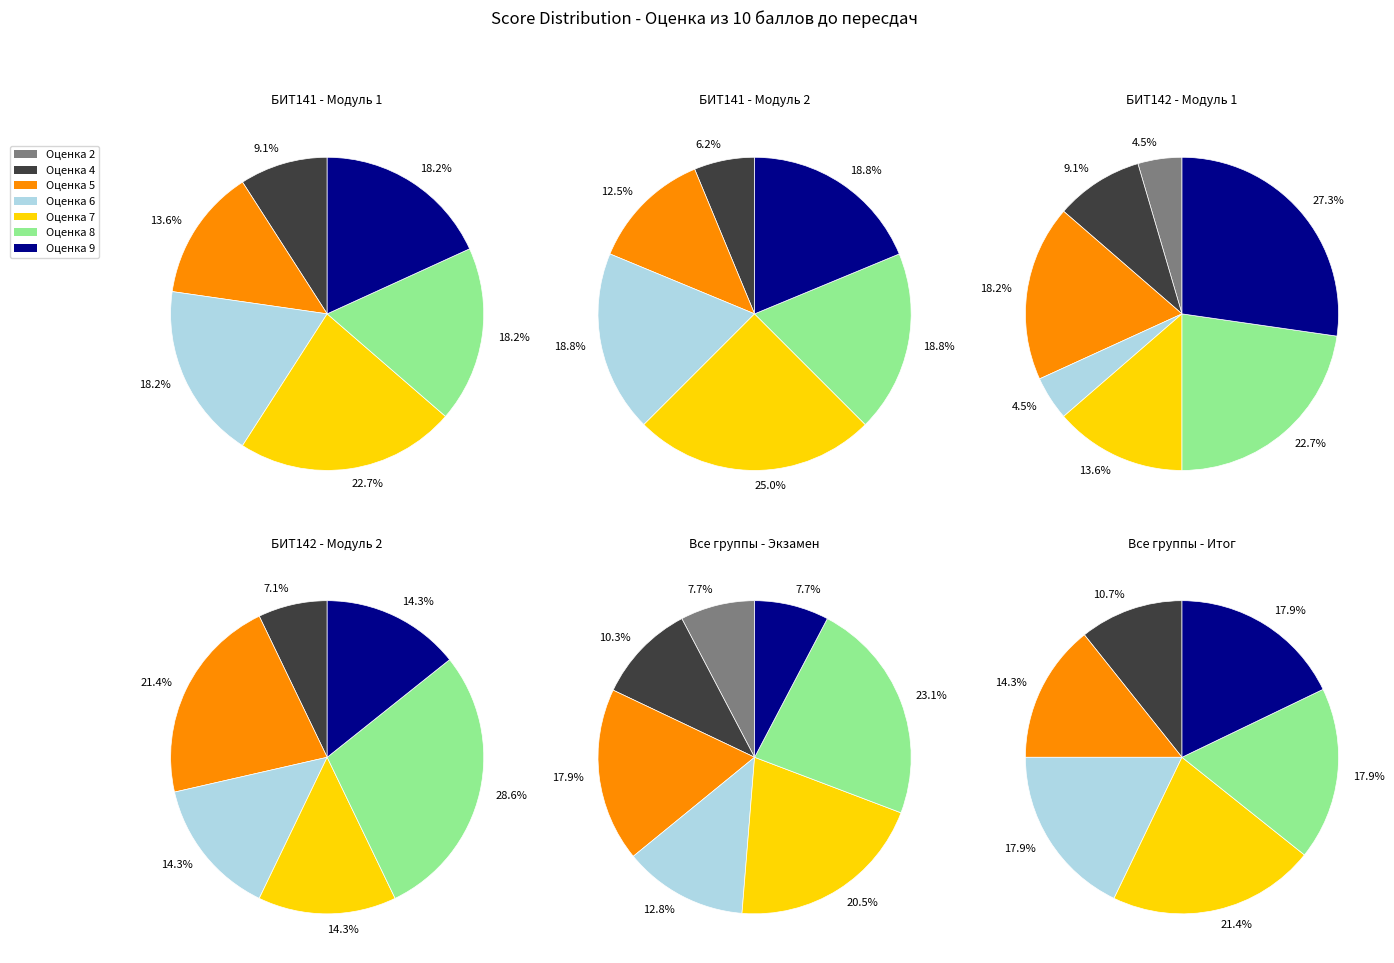

Which category has the smallest portion of the pie?

2